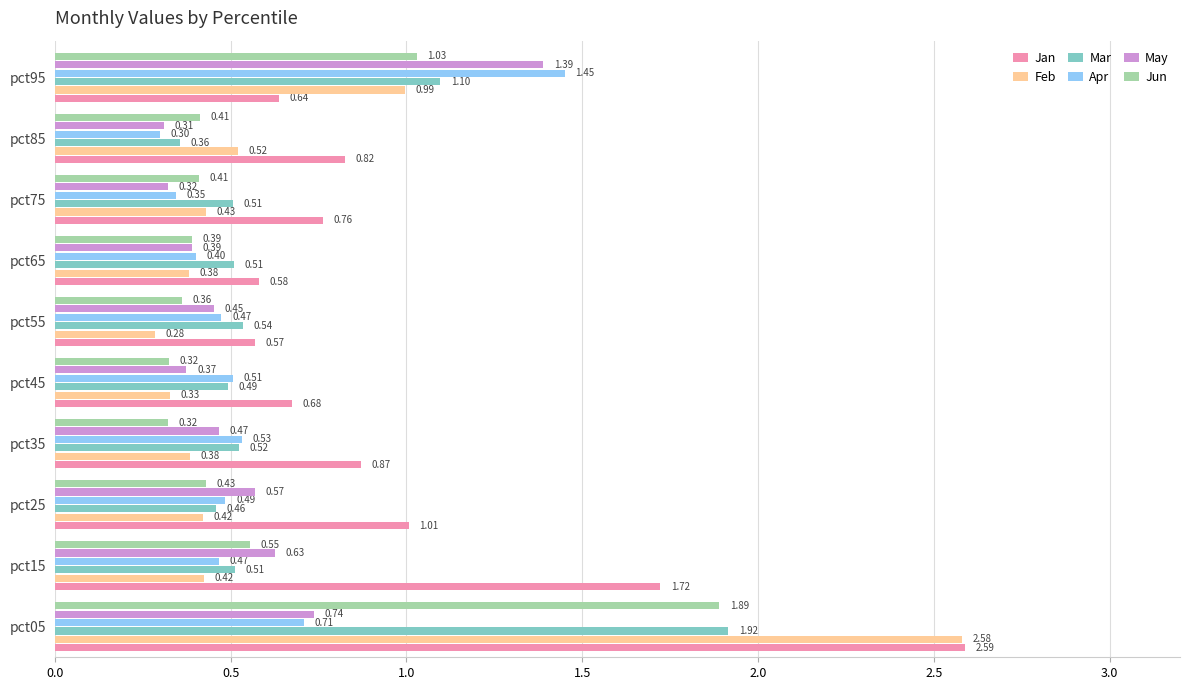

What is the sum of the Jan values at pct45 and pct55?

1.2